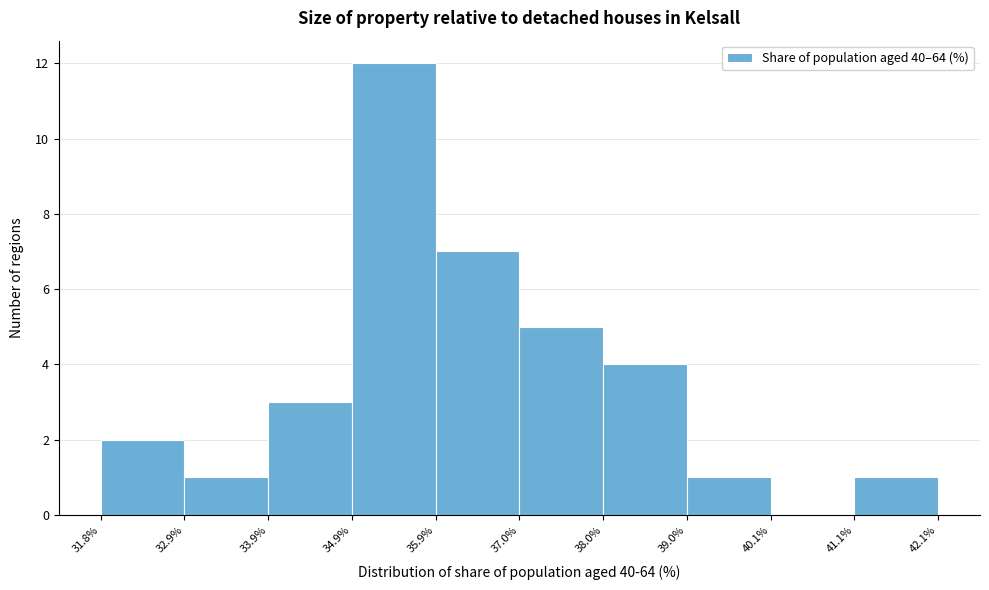

Which range on the x-axis has the tallest bar?

34.9% to 35.9%